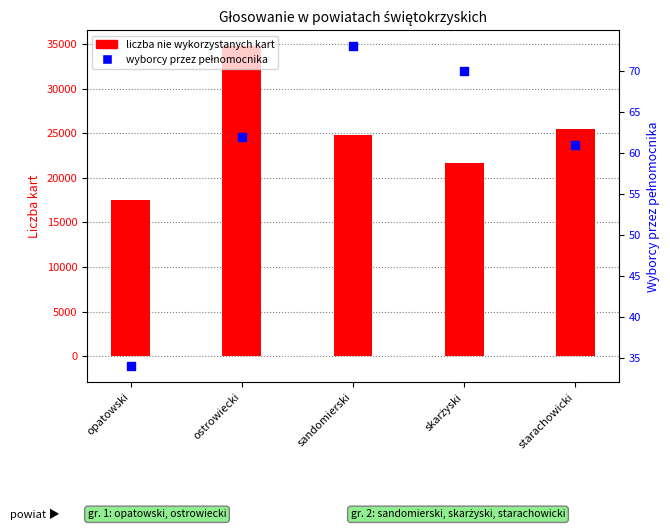

Which series reaches the minimum Y coordinate?

liczba wyborców głosujących przez pełnomocnika (secondary)